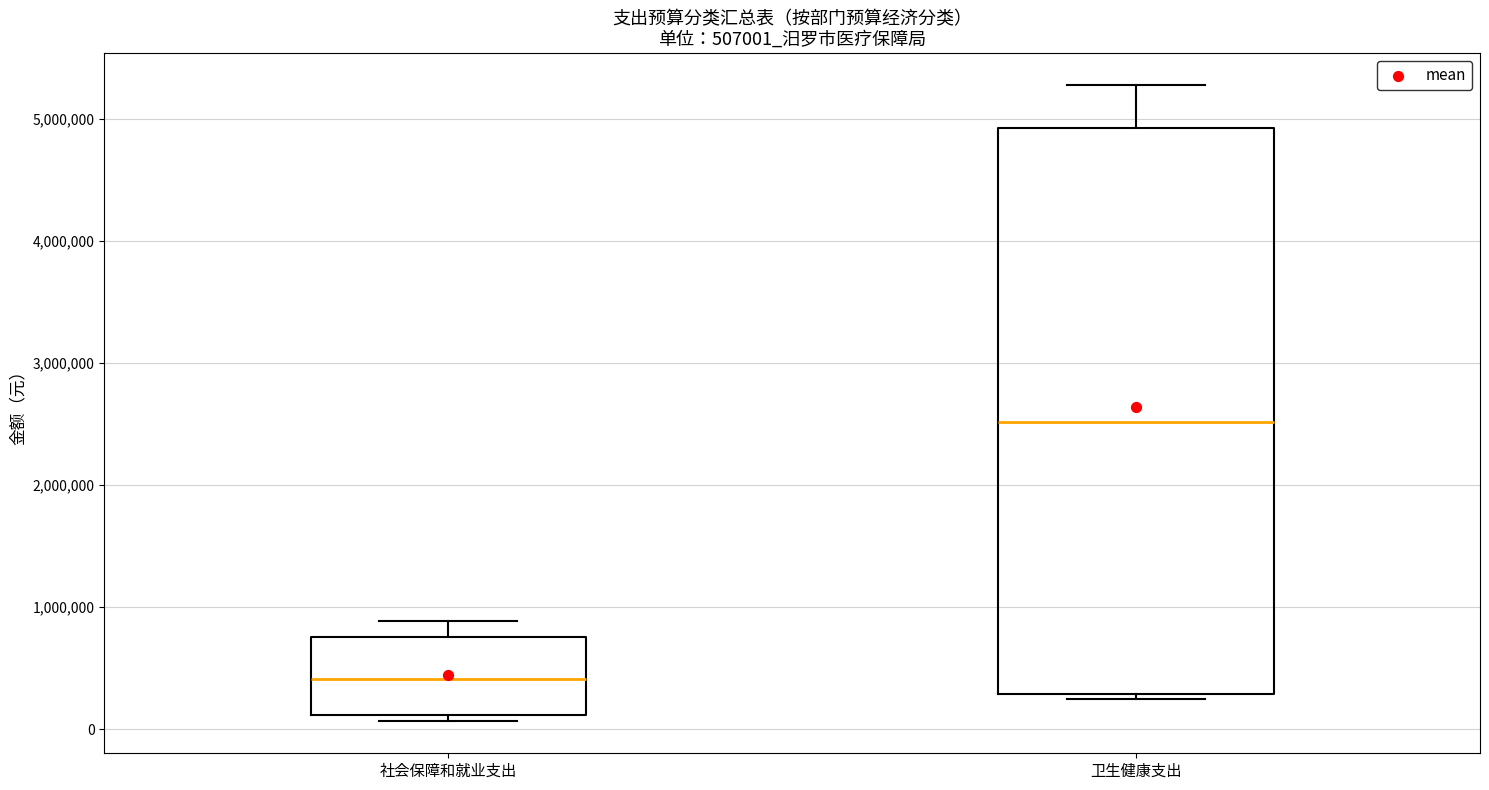

Which box's median line is the highest?

卫生健康支出